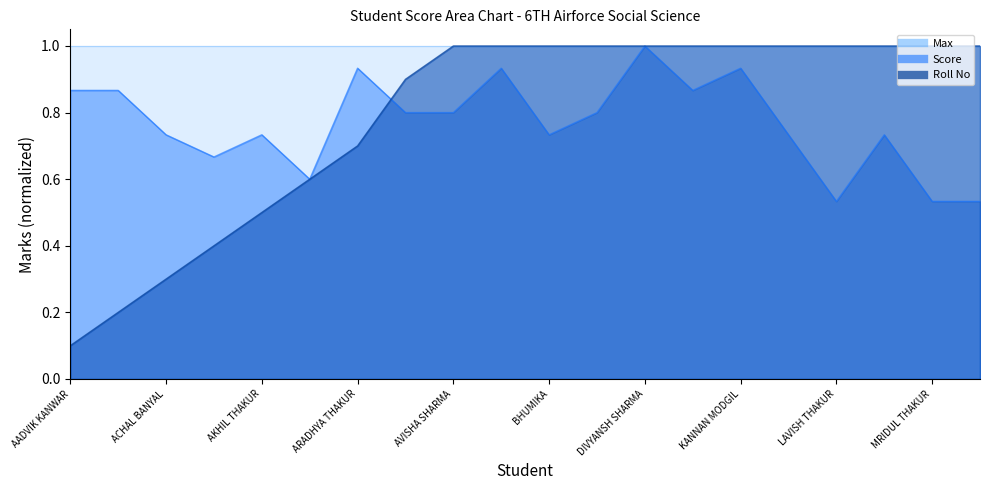

Rank the categories by Roll No value from lowest to highest.

AADVIK KANWAR, AARAV SHARMA, ACHAL BANYAL, ADARSH SHARMA, AKHIL THAKUR, ANSHUMAN RAO, ARADHYA THAKUR, ARYANSH BANYAL, AVISHA SHARMA, ARYAV BANYAL, BHUMIKA, DAKSH PATHANIA, DIVYANSH SHARMA, HAREN THAKUR, KANNAN MODGIL, LAUREN, LAVISH THAKUR, MANVI THAKUR, MRIDUL THAKUR, OJASAVI SHARMA